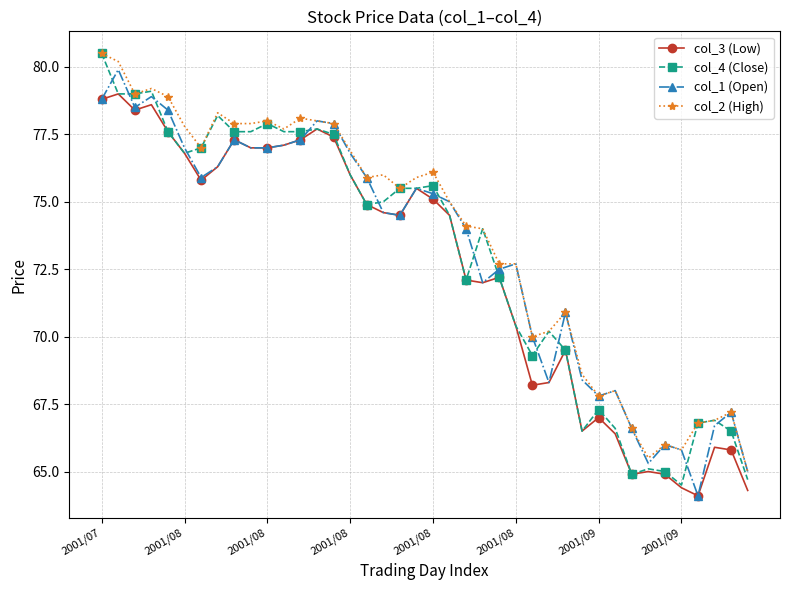

What is the lowest value of the col_4 (Close) series?

64.5